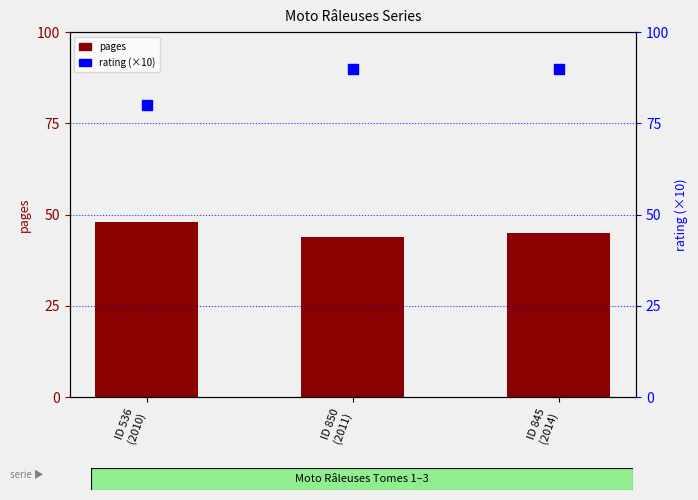

Which series reaches the maximum Y coordinate?

rating (×10)